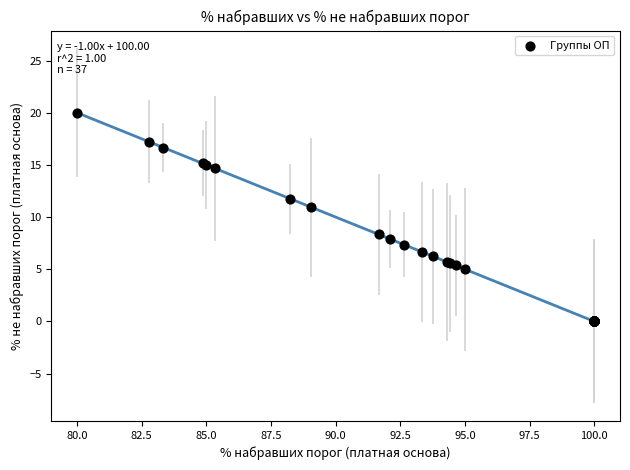

What Y value in the scatter plot is closest to 10?

10.9